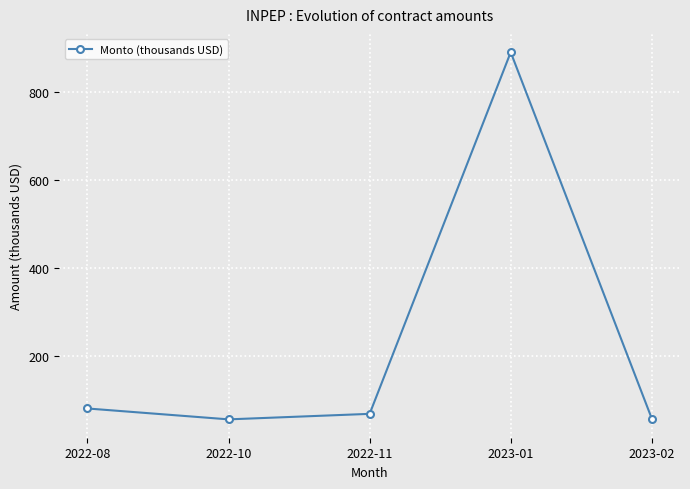

Which label corresponds to the largest value in the chart?

2023-01